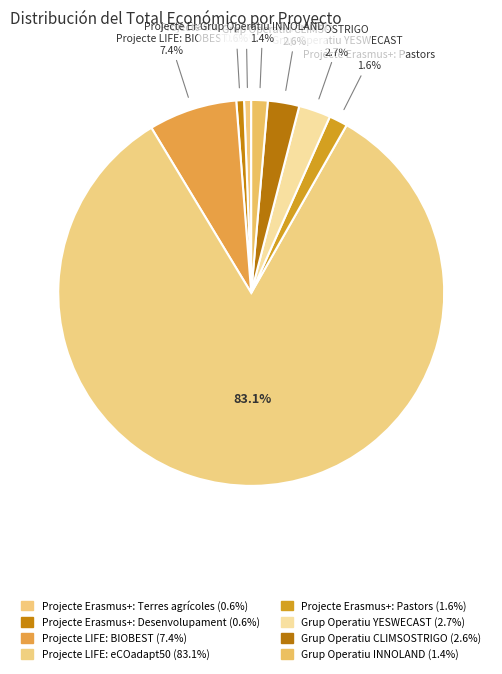

What is the majority slice?

Projecte LIFE: eCOadapt50